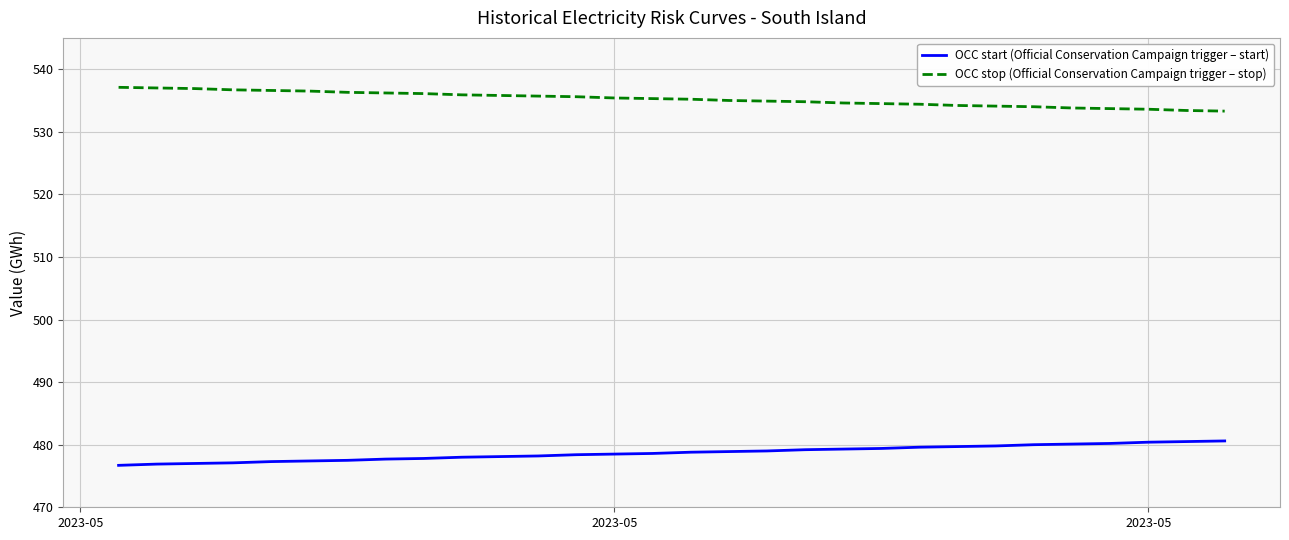

What are all the series names shown in the legend?

OCC start (Official Conservation Campaign trigger – start), OCC stop (Official Conservation Campaign trigger – stop)